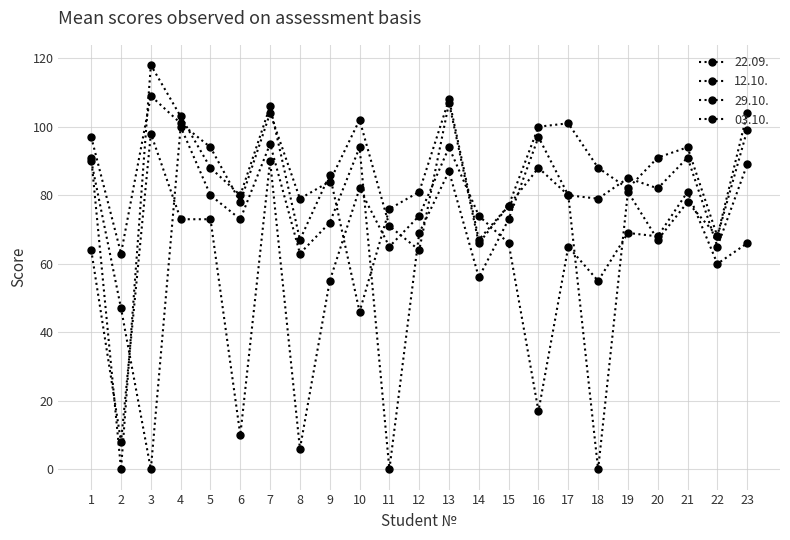

How many distinct data groups are displayed?

4